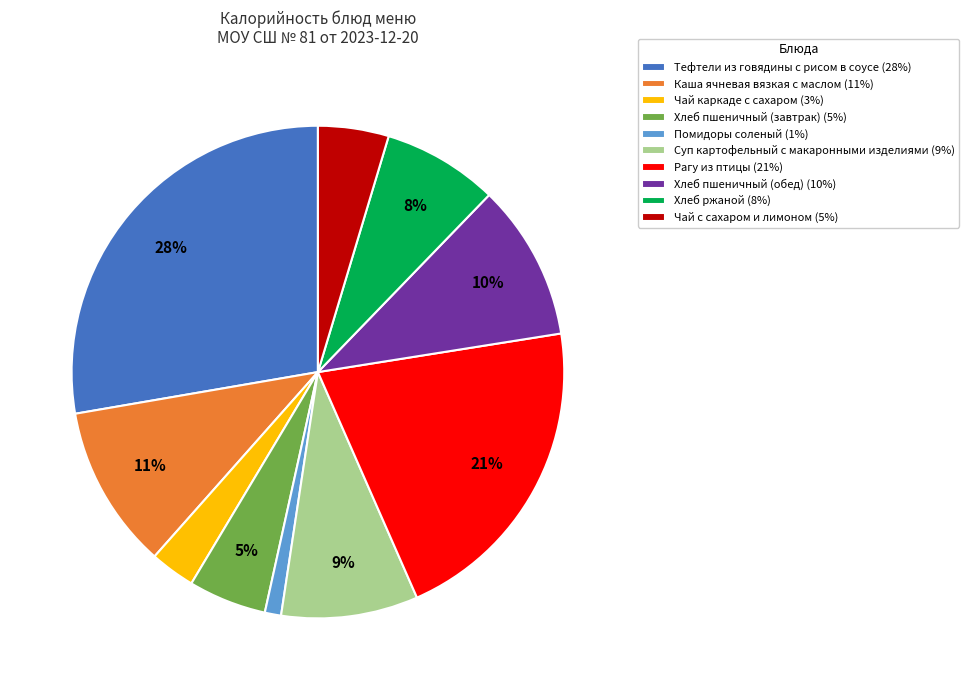

Between Помидоры соленый (1%) and Тефтели из говядины с рисом в соусе (28%), which is larger?

Тефтели из говядины с рисом в соусе (28%)